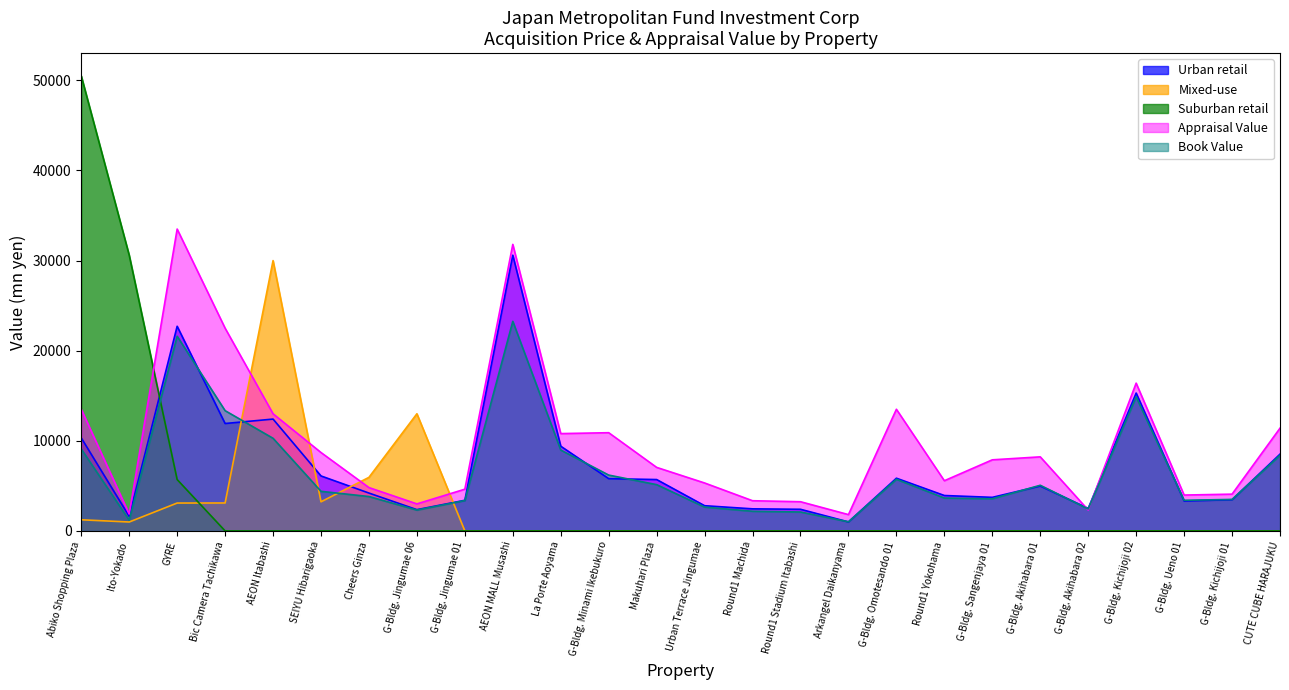

What is the average value of the Mixed-use series?

2330